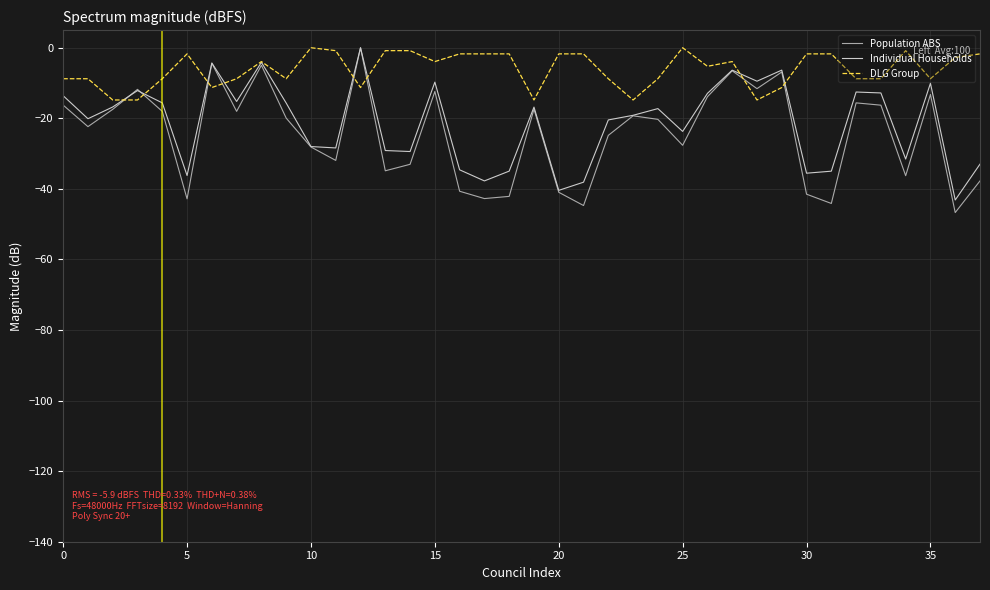

What is the difference between the maximum and minimum values in the DLG Group series?

14.8